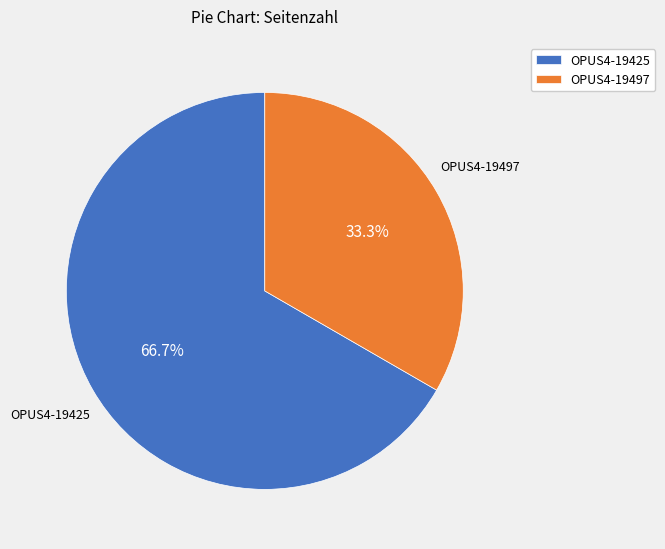

Do OPUS4-19497 and OPUS4-19425 together represent more than half of the pie?

Yes